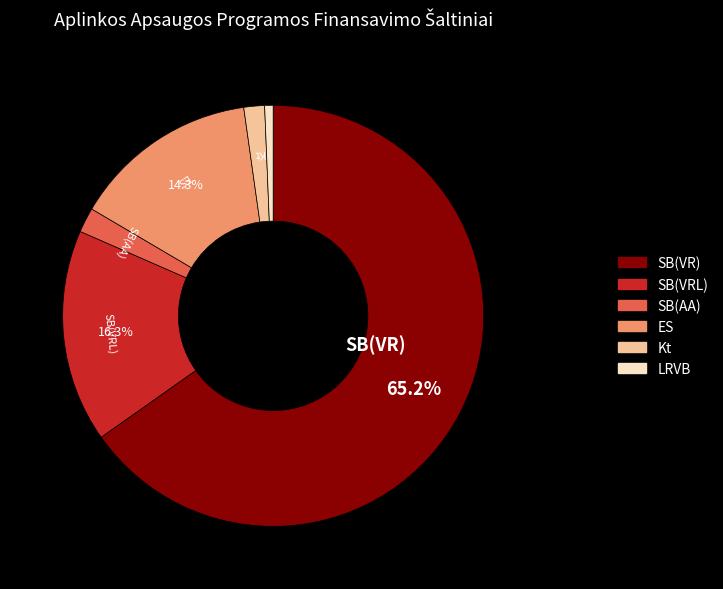

To the nearest percent, what is the difference between the largest and smallest slice percentages?

65%